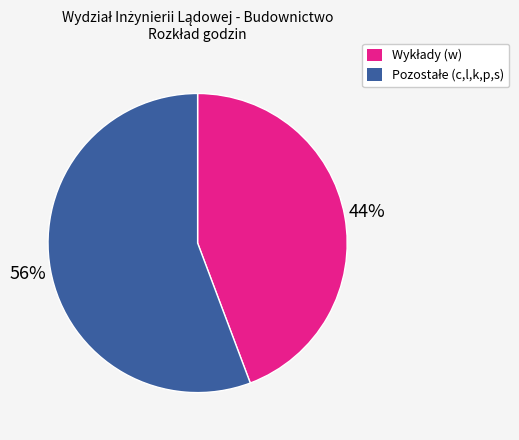

To the nearest percent, what is the average slice percentage?

50%